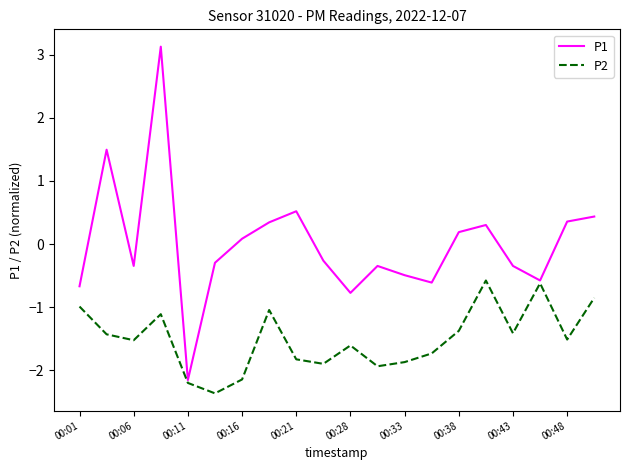

What is the highest value of the P2 series?

-0.6